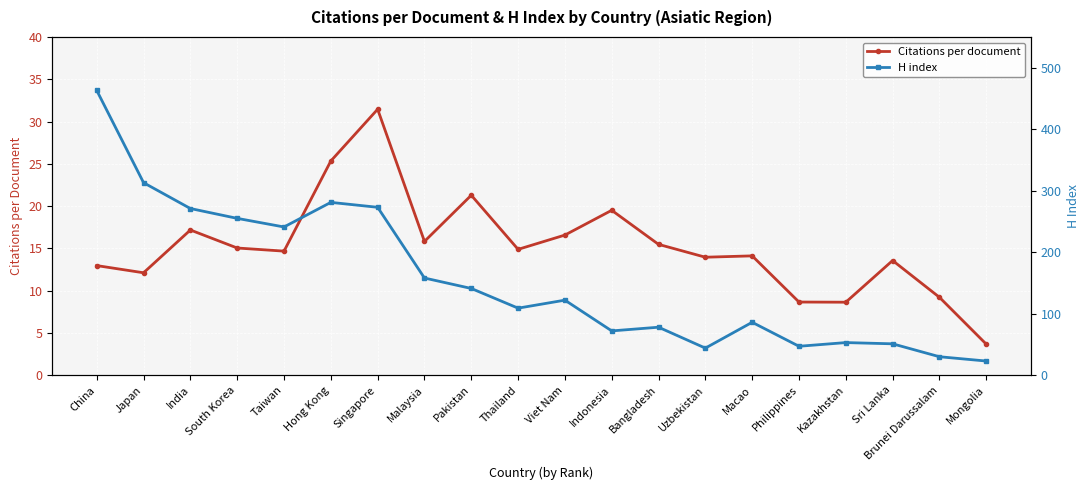

Is the value of Citations per document at South Korea greater than the value of H index at Viet Nam?

No